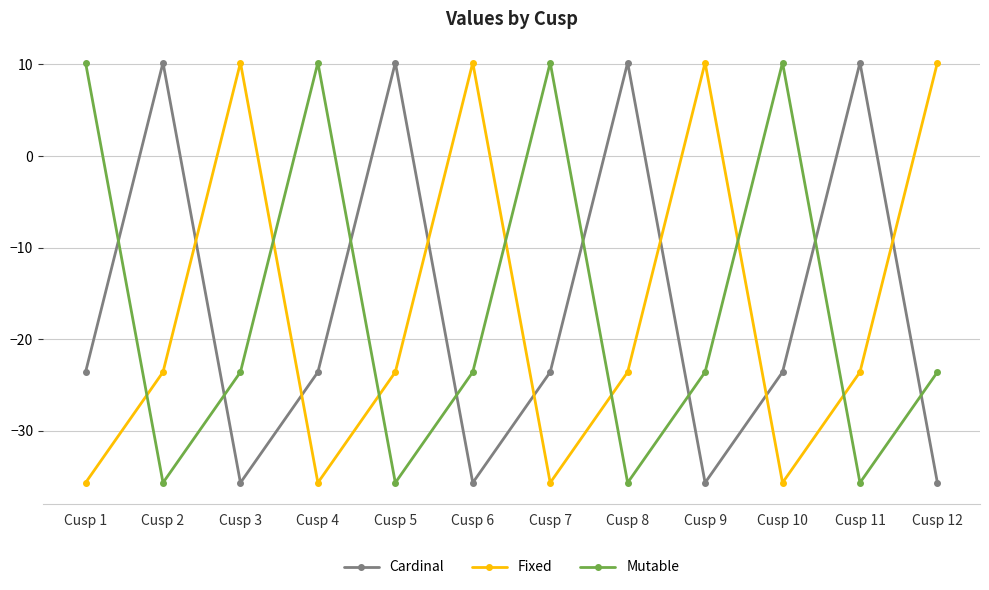

True or false: Mutable has more than 1 points higher than both neighbors.

True